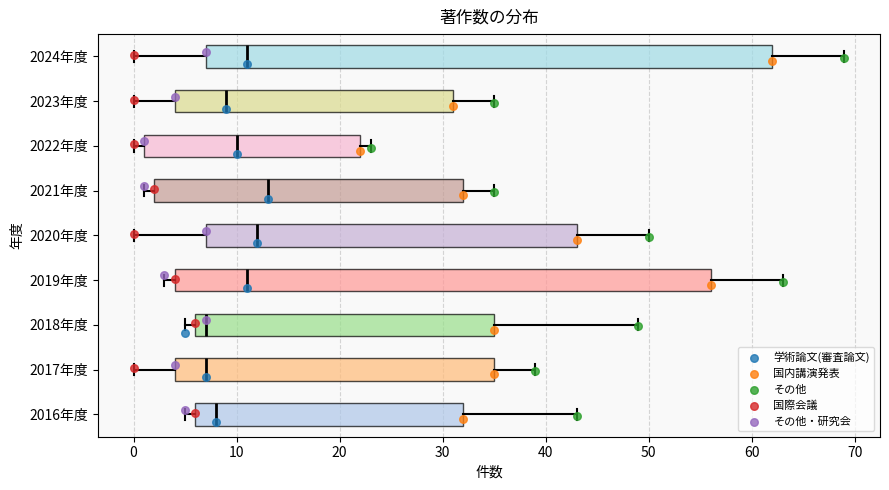

Which box is the widest, from its left edge to its right edge?

2024年度